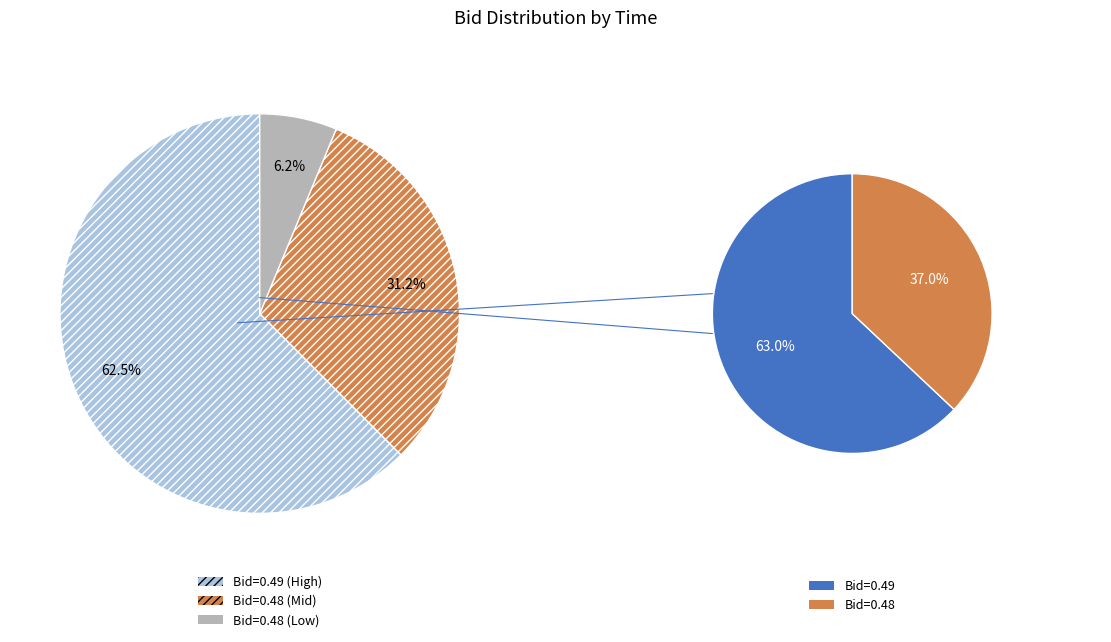

True or false: 21:51:52.602 accounts for 2% of the total.

False